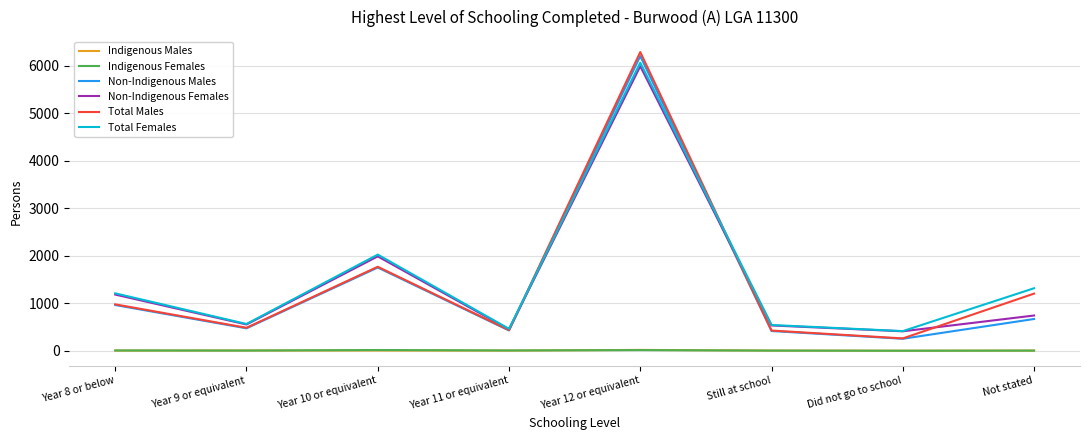

What is the difference between the maximum and minimum values in the Non-Indigenous Males series?

5949